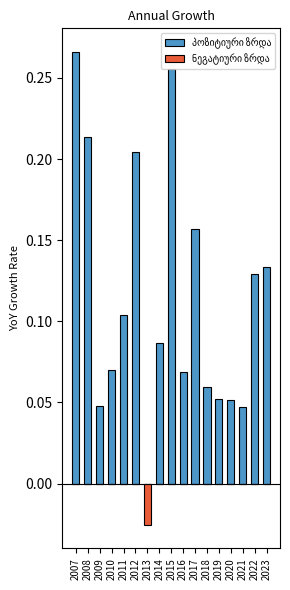

Reading left to right, what are all the values shown in this chart?

პოზიტიური ზრდა: 2007=0.3	2008=0.2	2009=0.0	2010=0.1	2011=0.1	2012=0.2	2013=0.0	2014=0.1	2015=0.3	2016=0.1	2017=0.2	2018=0.1	2019=0.1	2020=0.1	2021=0.0	2022=0.1	2023=0.1
ნეგატიური ზრდა: 2007=0.0	2008=0.0	2009=0.0	2010=0.0	2011=0.0	2012=0.0	2013=-0.0	2014=0.0	2015=0.0	2016=0.0	2017=0.0	2018=0.0	2019=0.0	2020=0.0	2021=0.0	2022=0.0	2023=0.0